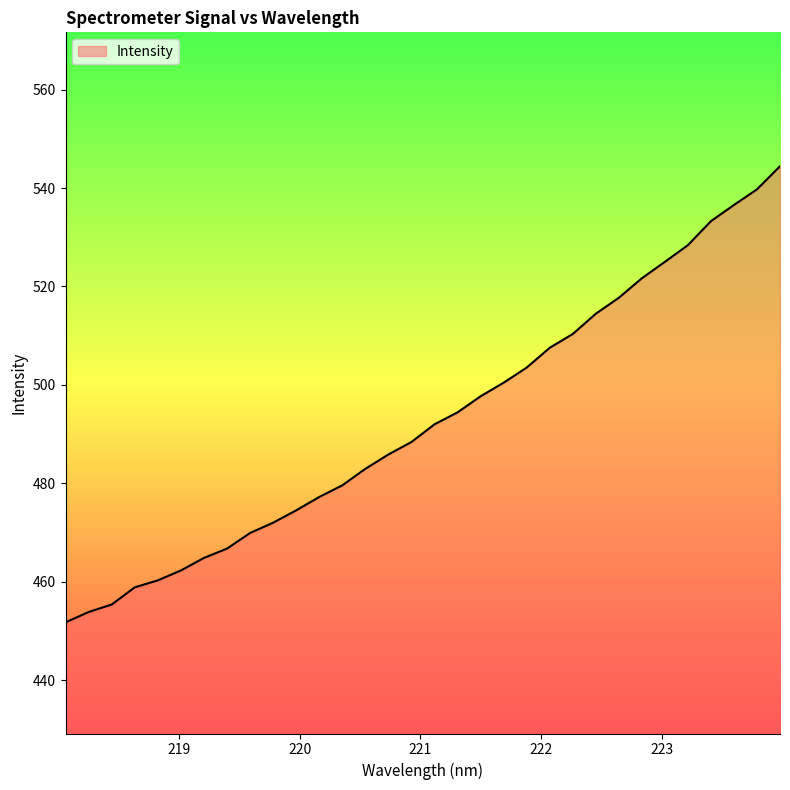

What is the difference between the maximum and minimum values?

92.7